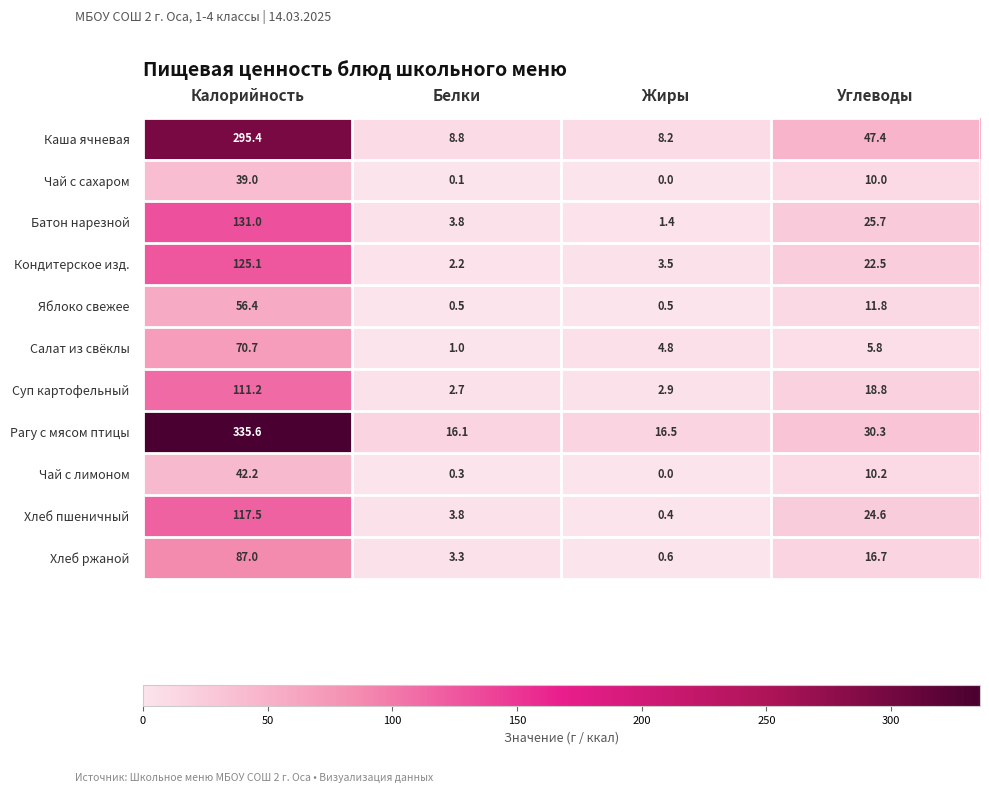

How many values in the Каша ячневая series exceed 47?

2